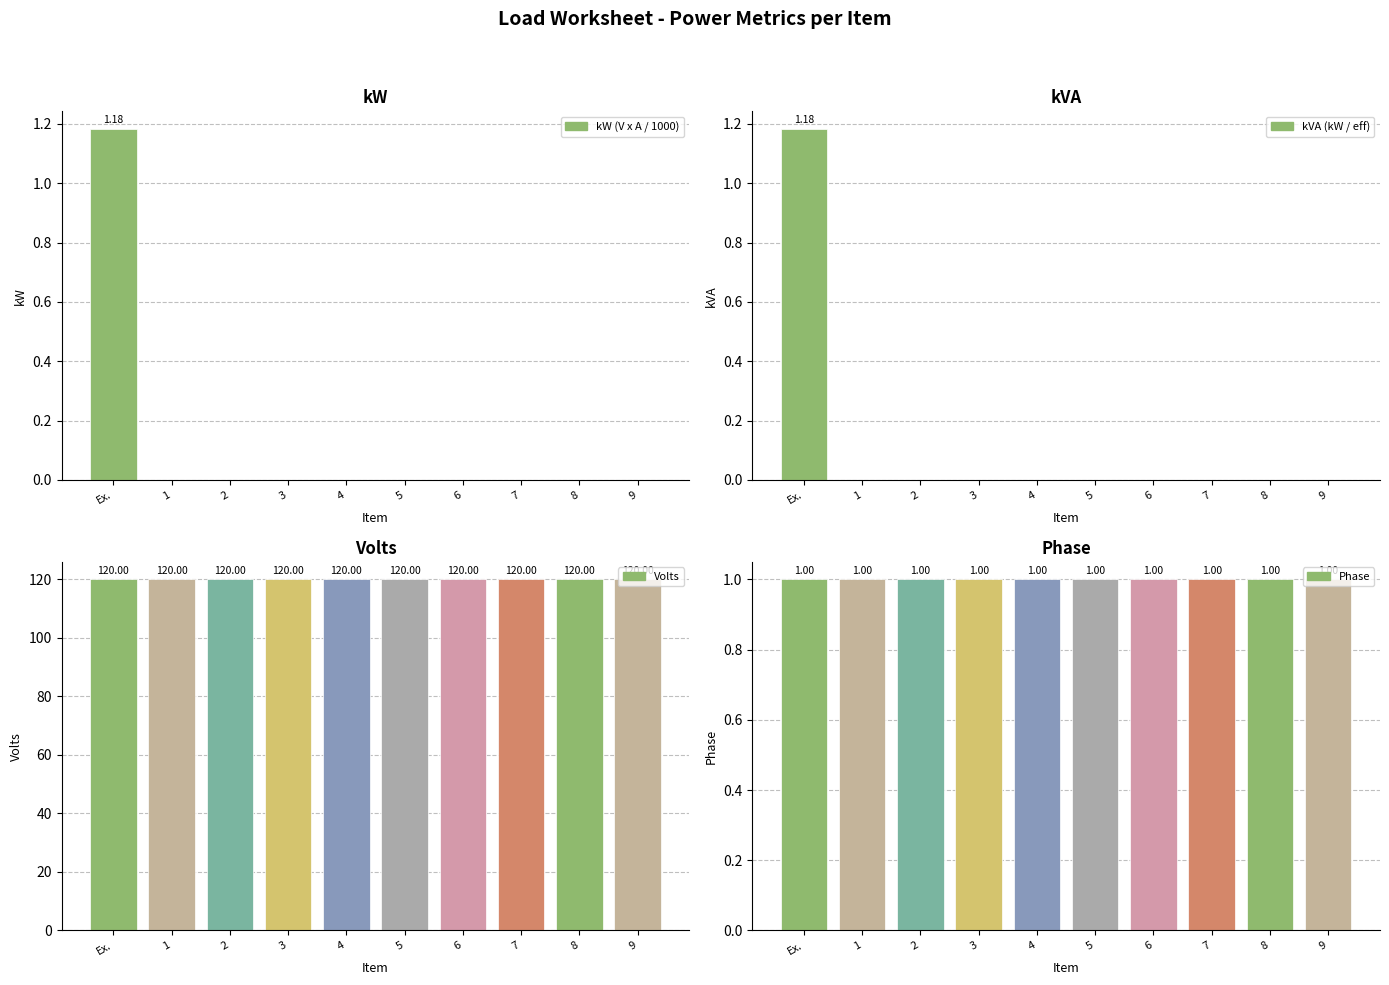

What is the label of the 3rd bar from the right?

7